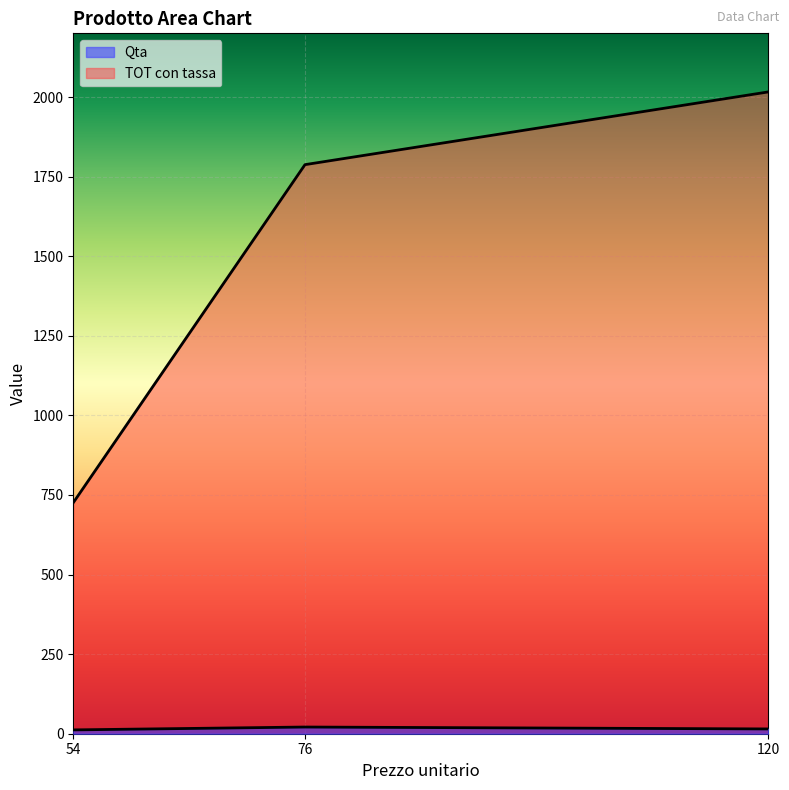

What is the maximum value for Qta?

21.0